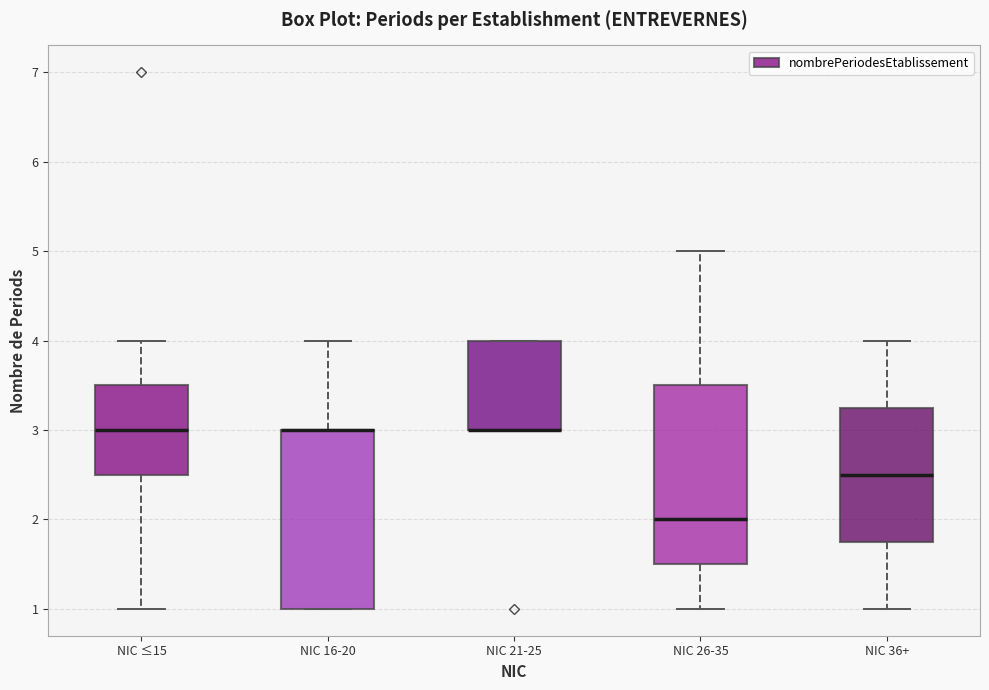

Where is the upper edge of the box for NIC 21-25 on the y-axis? The values are not printed on the chart, so give them approximately, as read against the axis.

4.0